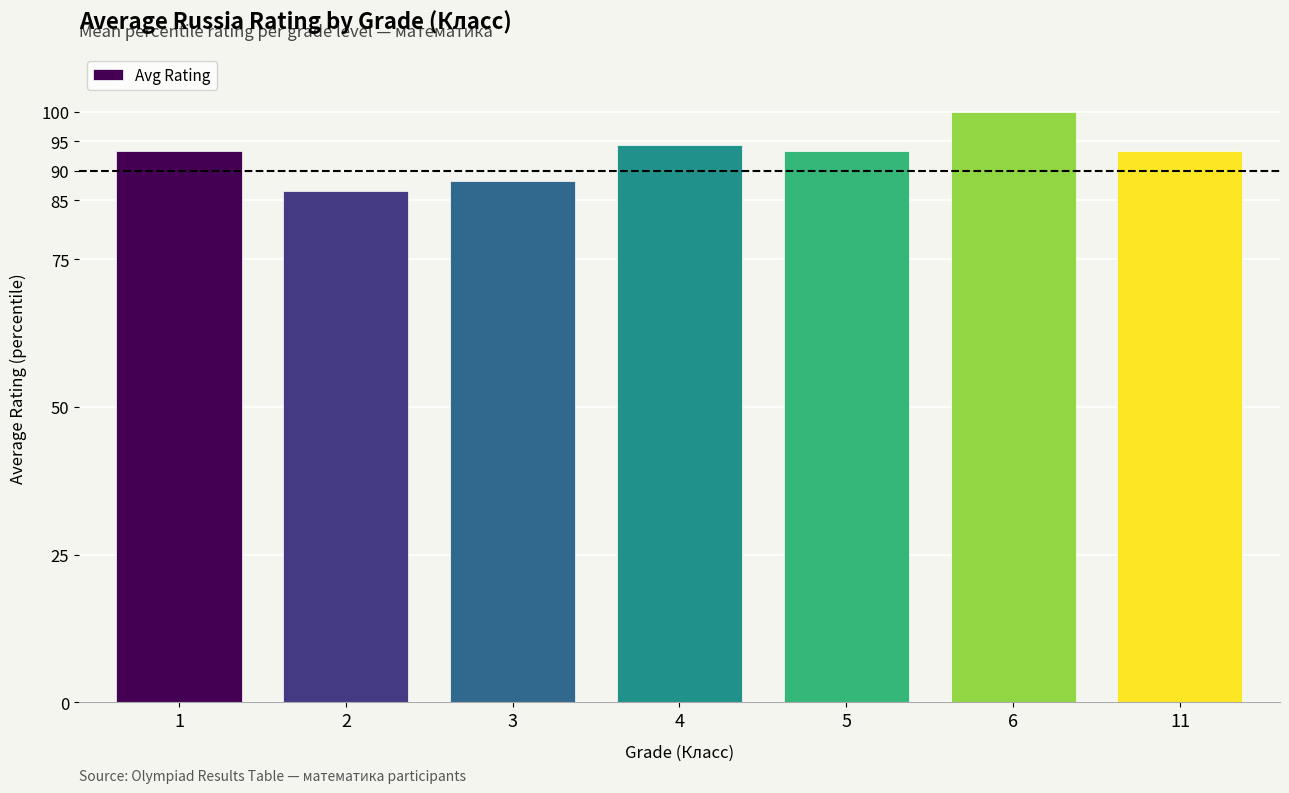

Which category has the lowest value across all series?

2